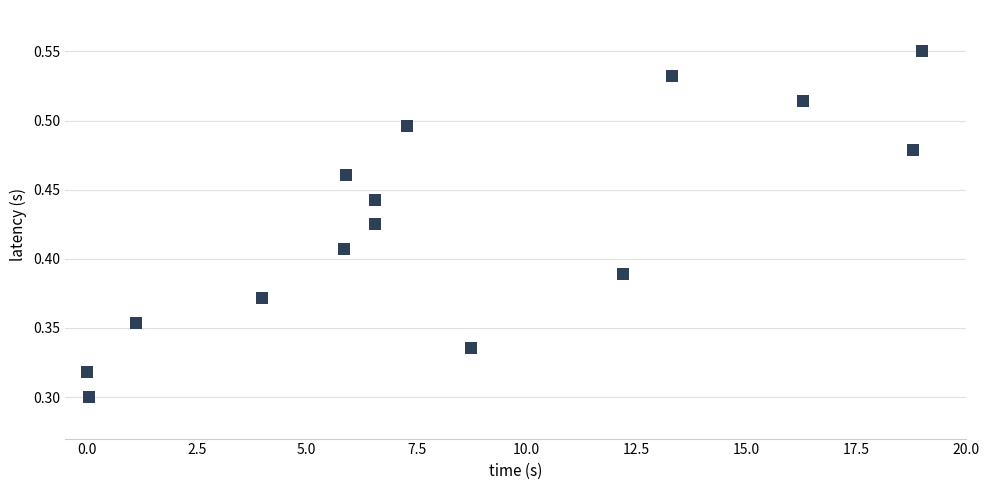

What is the range of X values (max minus min)?

19.0